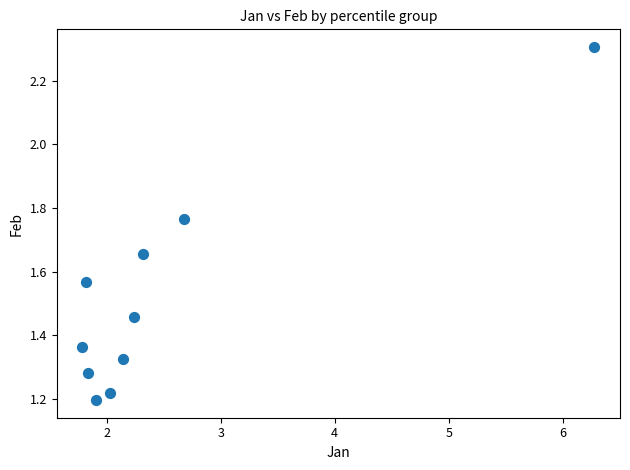

What is the range of X values (max minus min)?

4.5